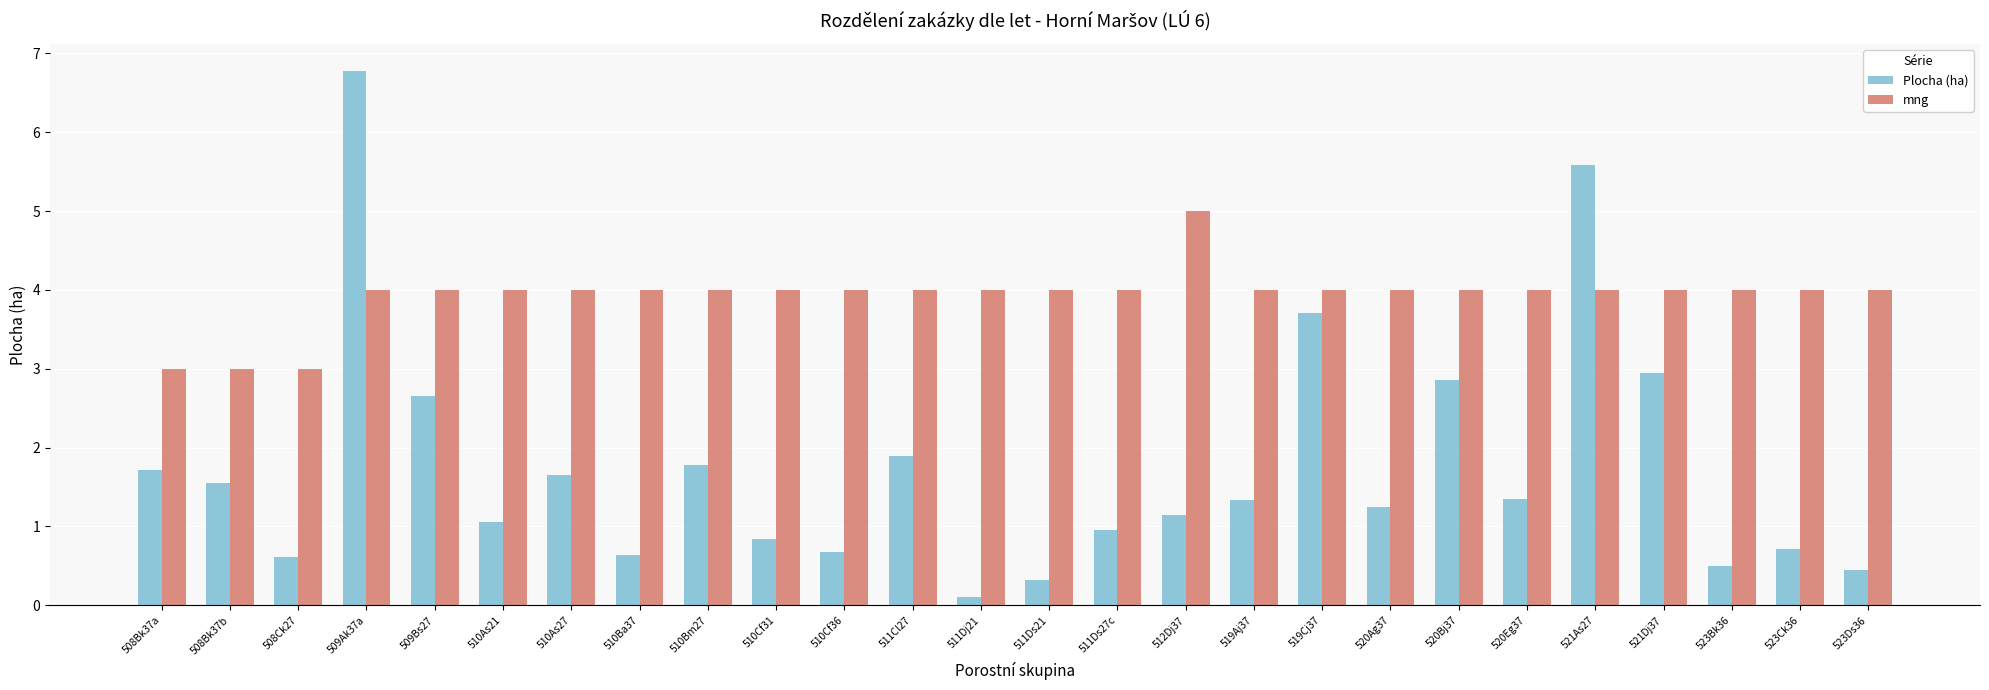

What is the minimum value for mng?

3.0